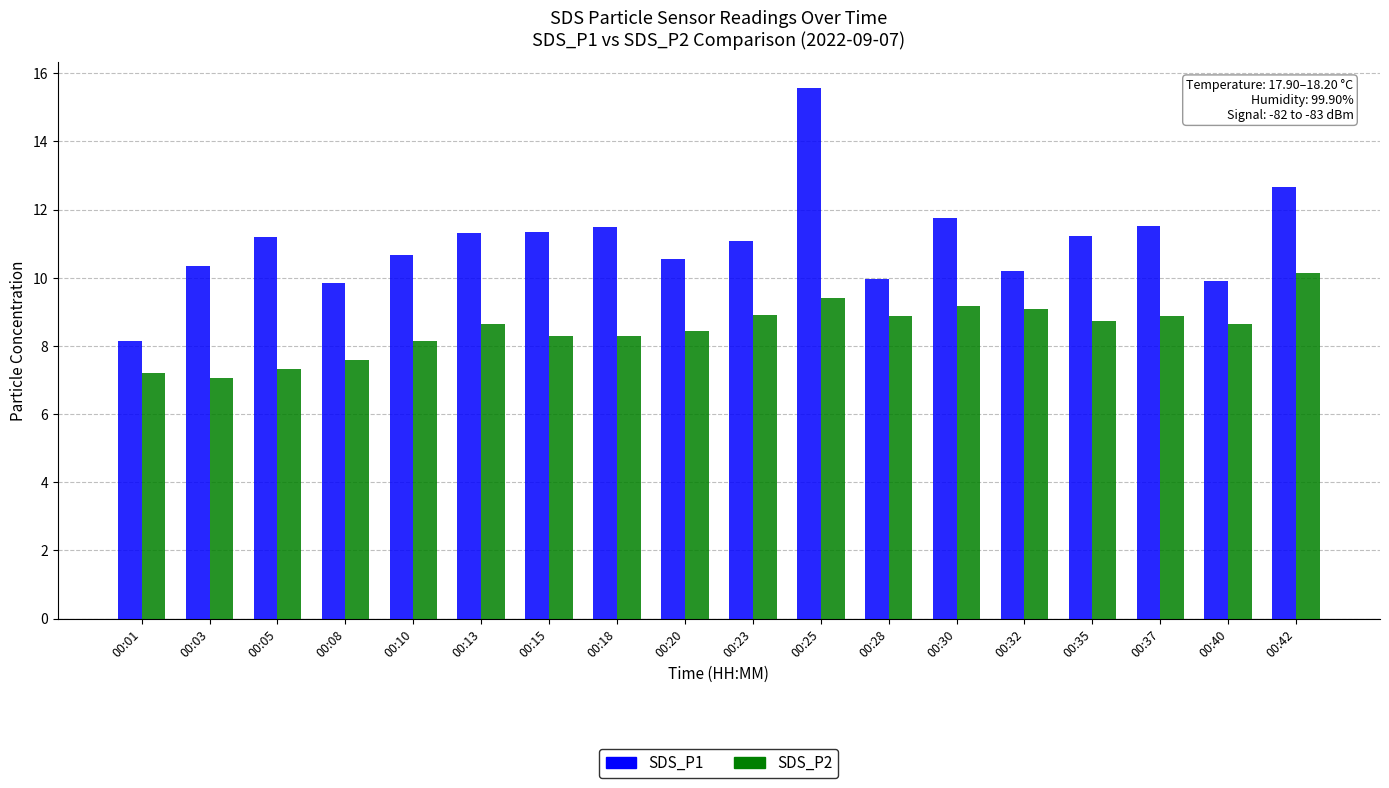

Which series has the largest range (max minus min)?

SDS_P1